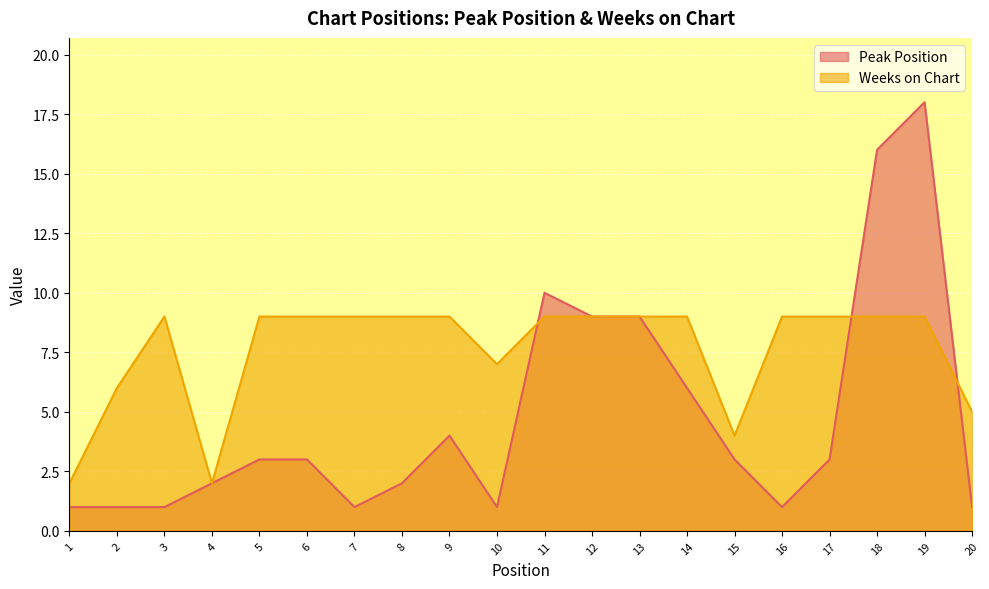

True or false: Weeks on Chart has more than 0 points higher than both neighbors.

True